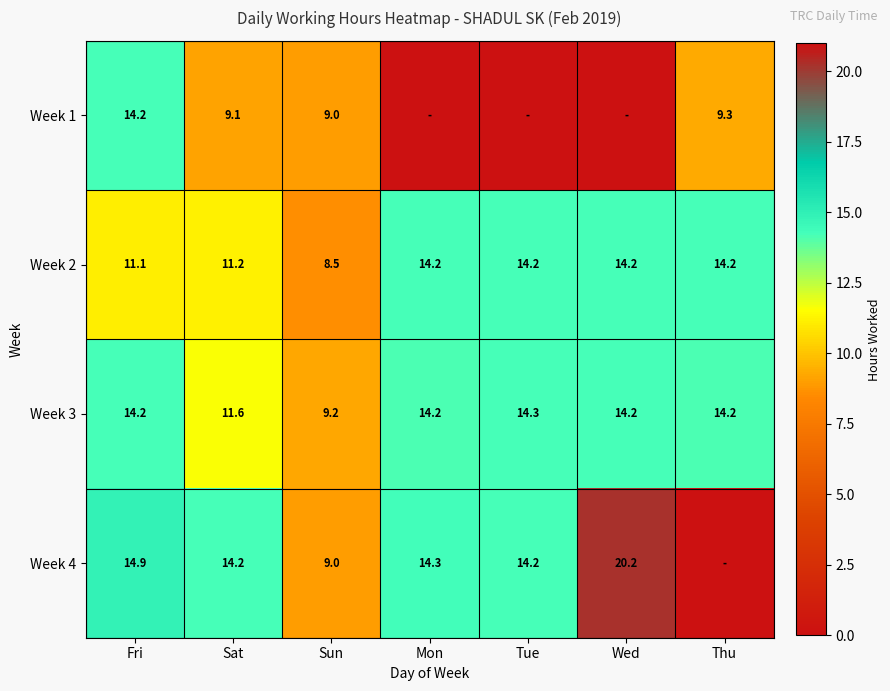

Is it true that Week 4 equals 14.3 at Mon?

True